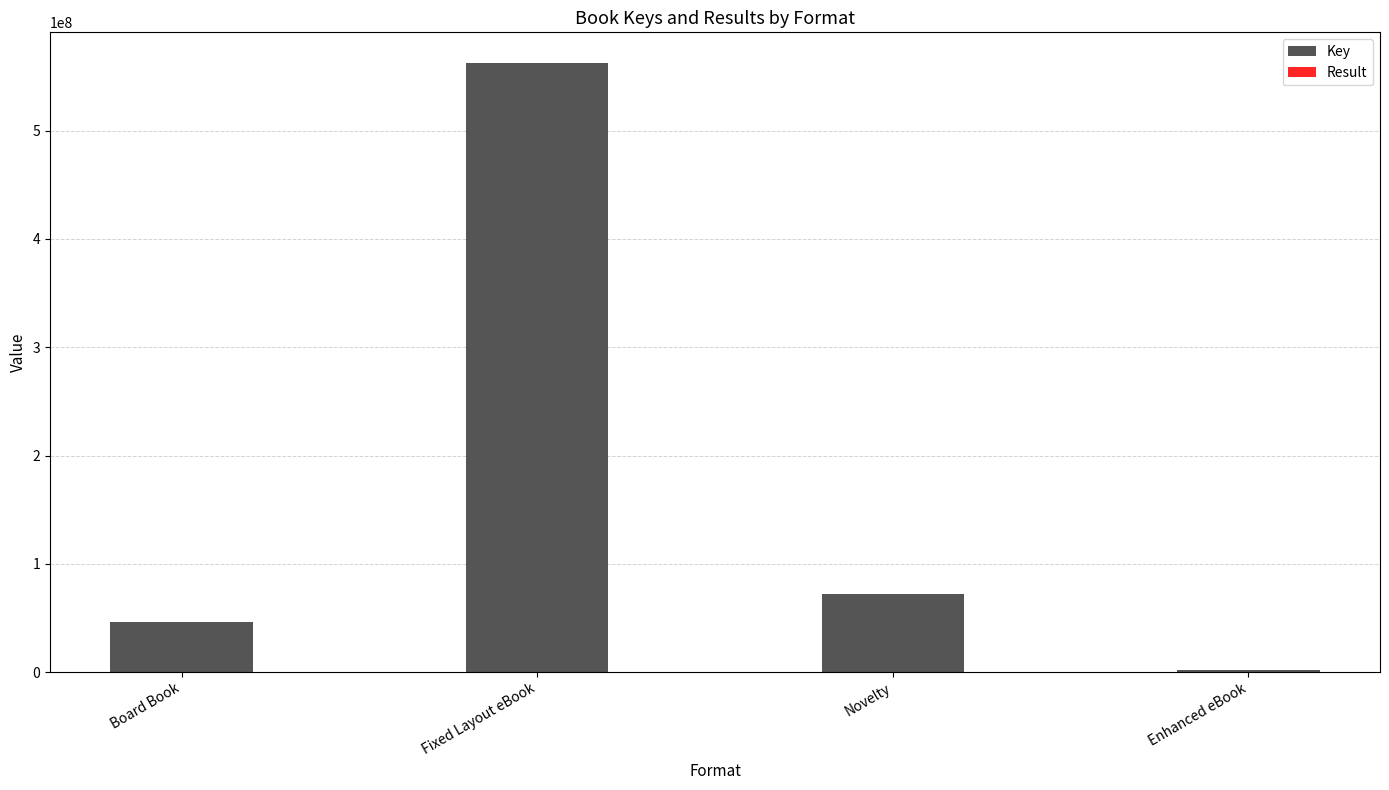

Reading left to right, what are all the values shown in this chart?

Key: 46406944	562754278	72374151	1760137
Result: 8	2	3	9